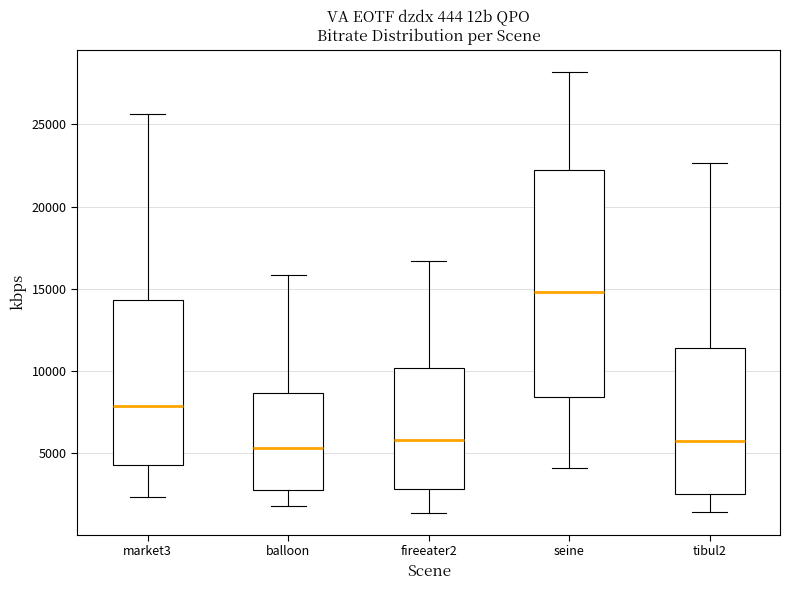

Which box is the tallest, from its lower edge to its upper edge?

seine